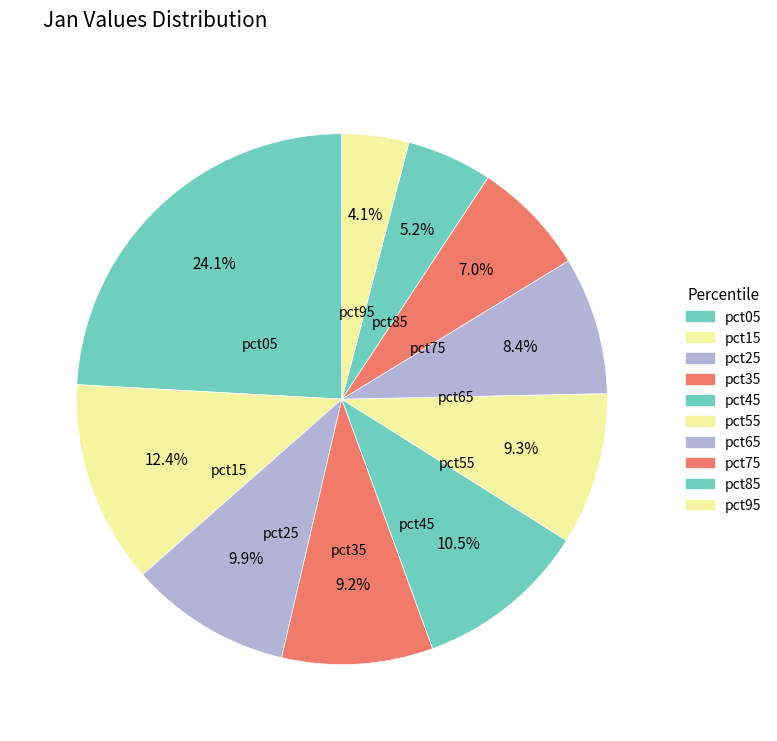

What percentage is the pct95 slice, to the nearest percent?

4%